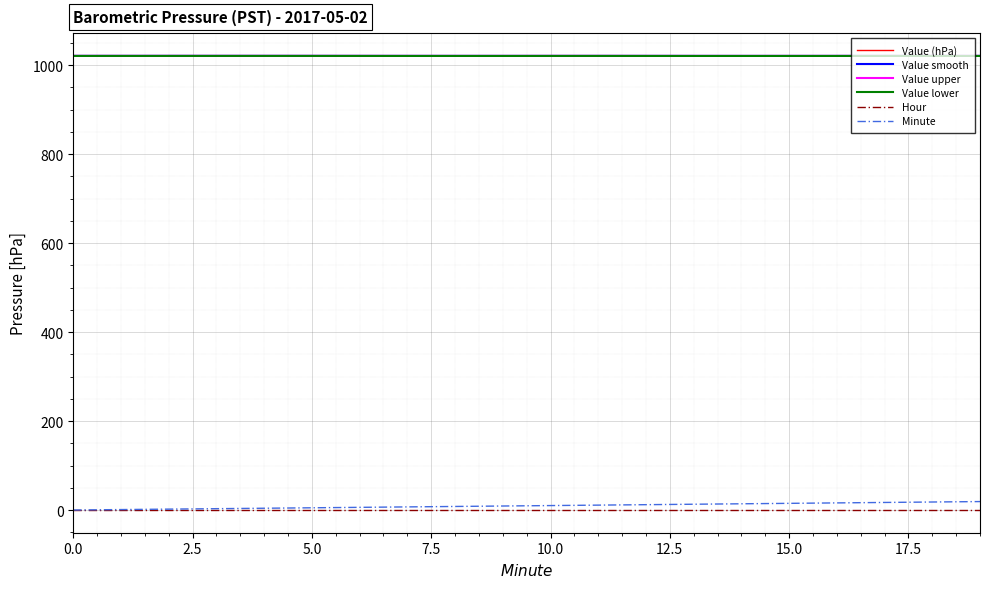

True or false: Value lower and Hour cross at least once.

False